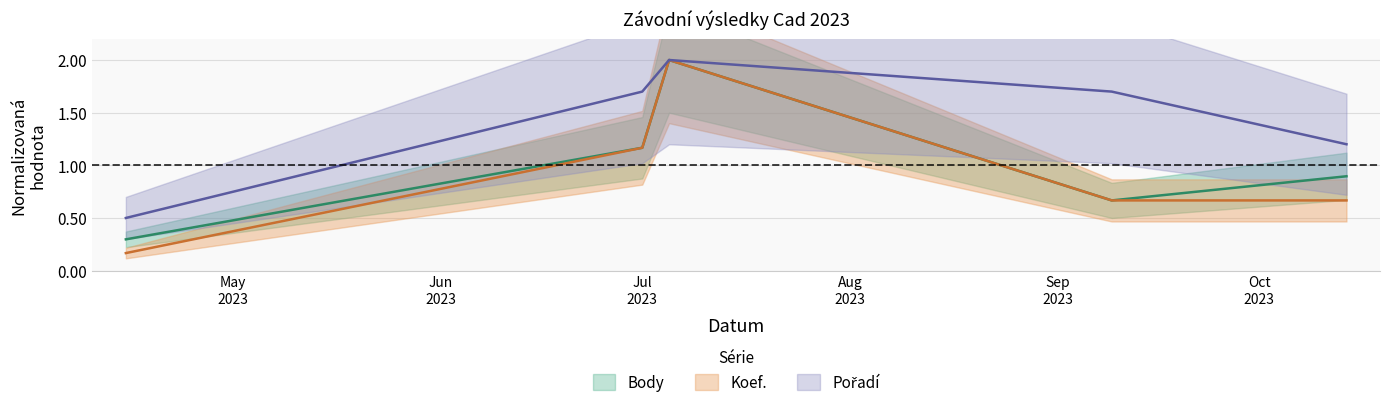

True or false: Body and Koef. cross at least once.

False